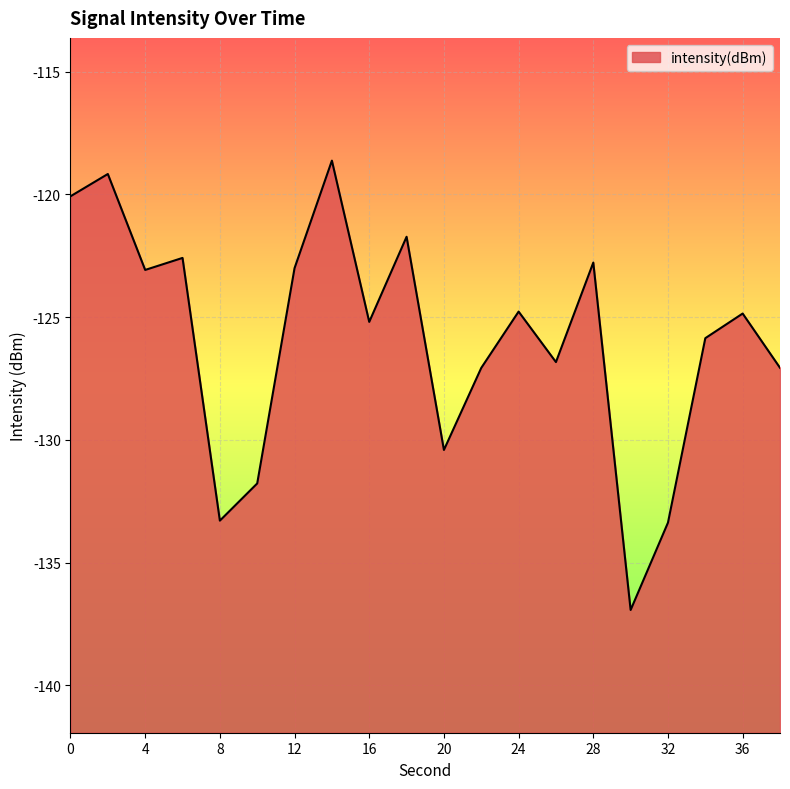

Reading left to right, transcribe all the data shown in this chart.

0=-120.1	2=-119.2	4=-123.1	6=-122.6	8=-133.3	10=-131.8	12=-123.0	14=-118.6	16=-125.2	18=-121.7	20=-130.4	22=-127.1	24=-124.8	26=-126.8	28=-122.8	30=-136.9	32=-133.4	34=-125.9	36=-124.9	38=-127.1